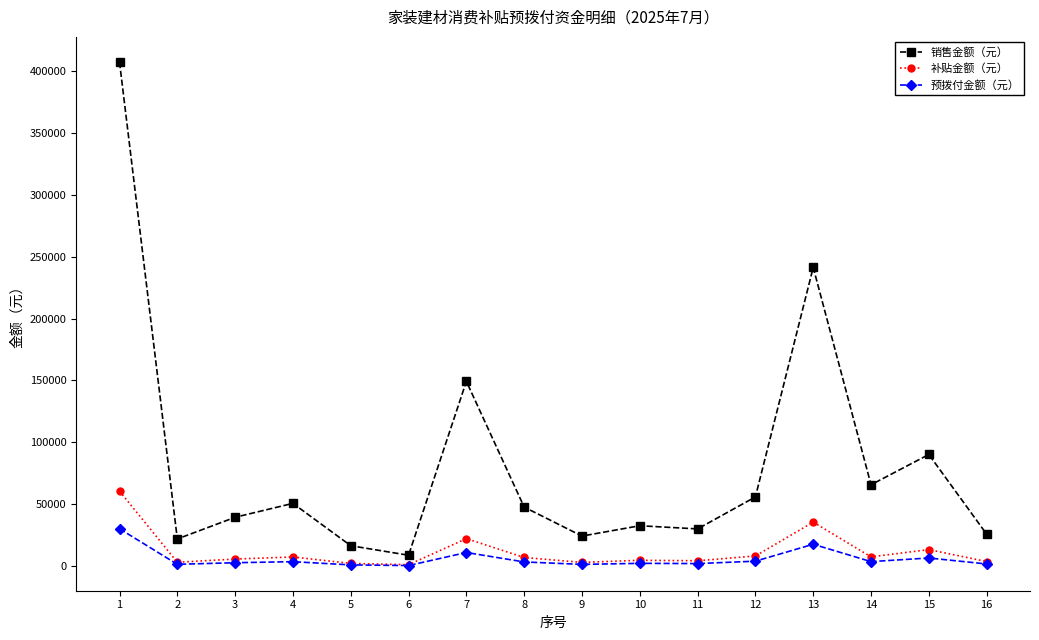

Which series has the largest total across all categories?

销售金额（元）